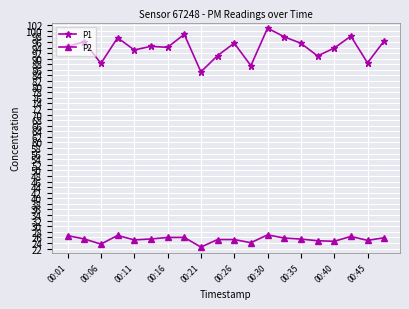

List the series in order of their overall mean, lowest first.

P2, P1